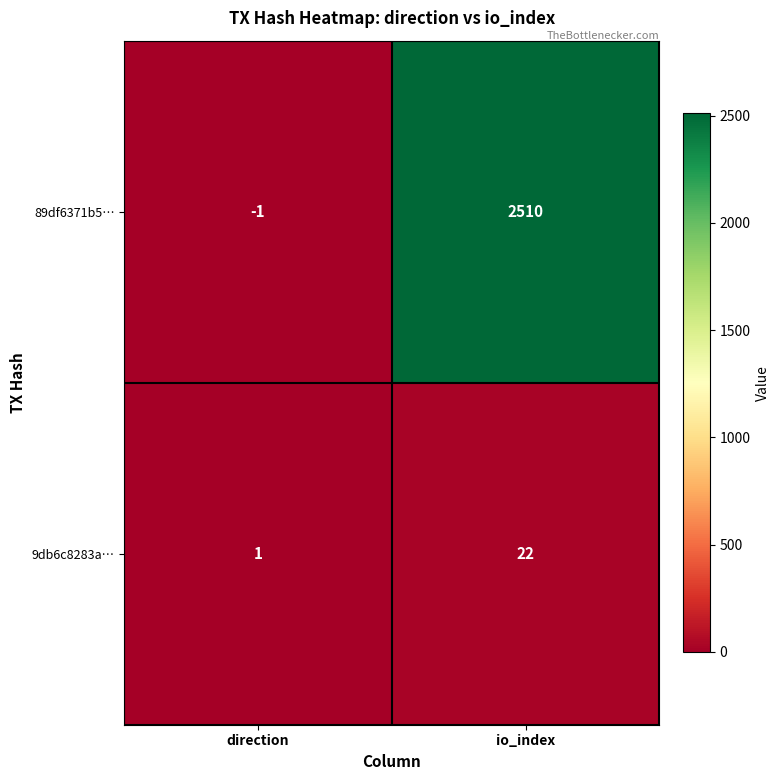

Reading left to right, what are all the values shown in this chart?

89df6371b5…: -1	2510
9db6c8283a…: 1	22